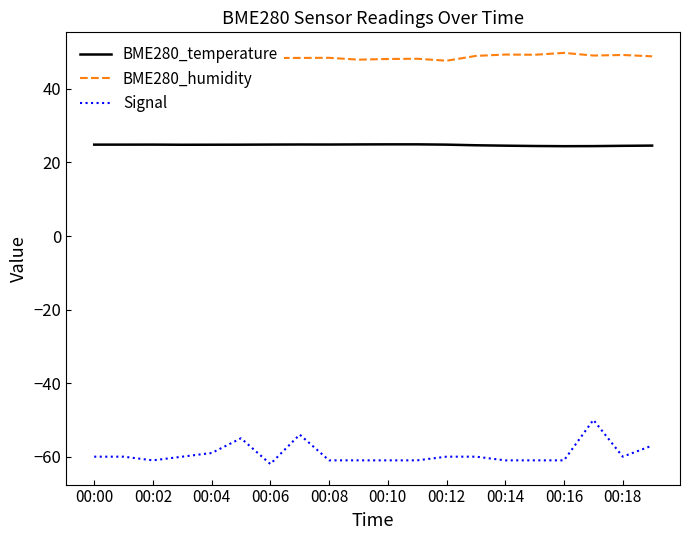

Rank the series by their average value, from highest to lowest.

BME280_humidity, BME280_temperature, Signal